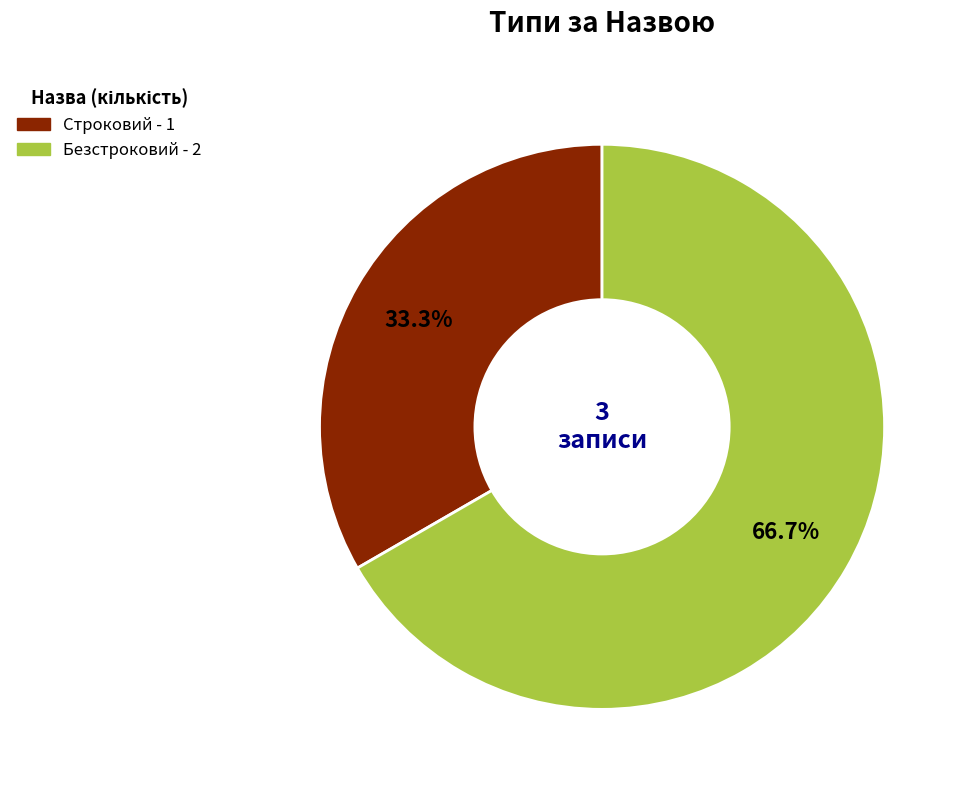

Does any single category account for the majority?

Yes